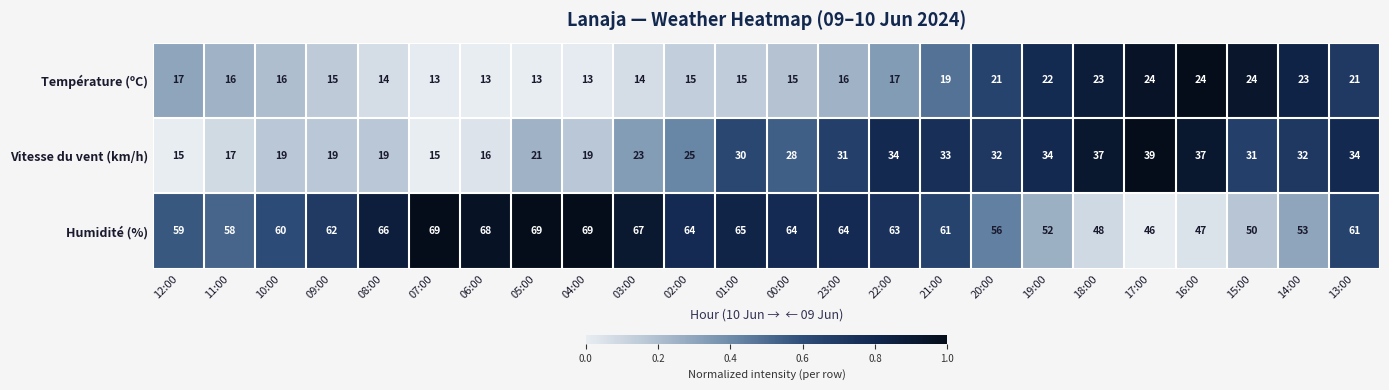

What is the spread (max minus min) of values at 12:00?

44